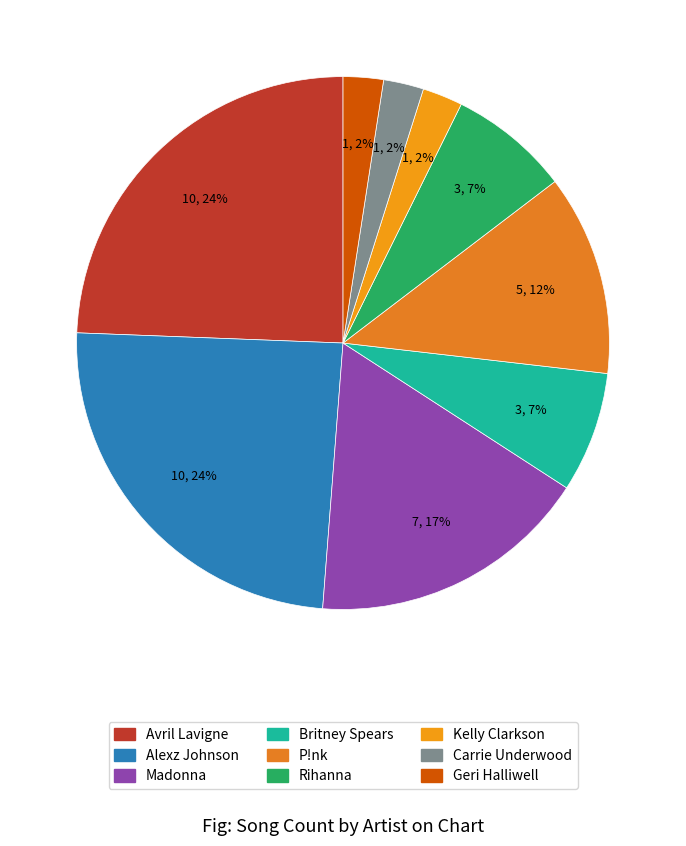

Combined, do Britney Spears and Kelly Clarkson account for over 50%?

No